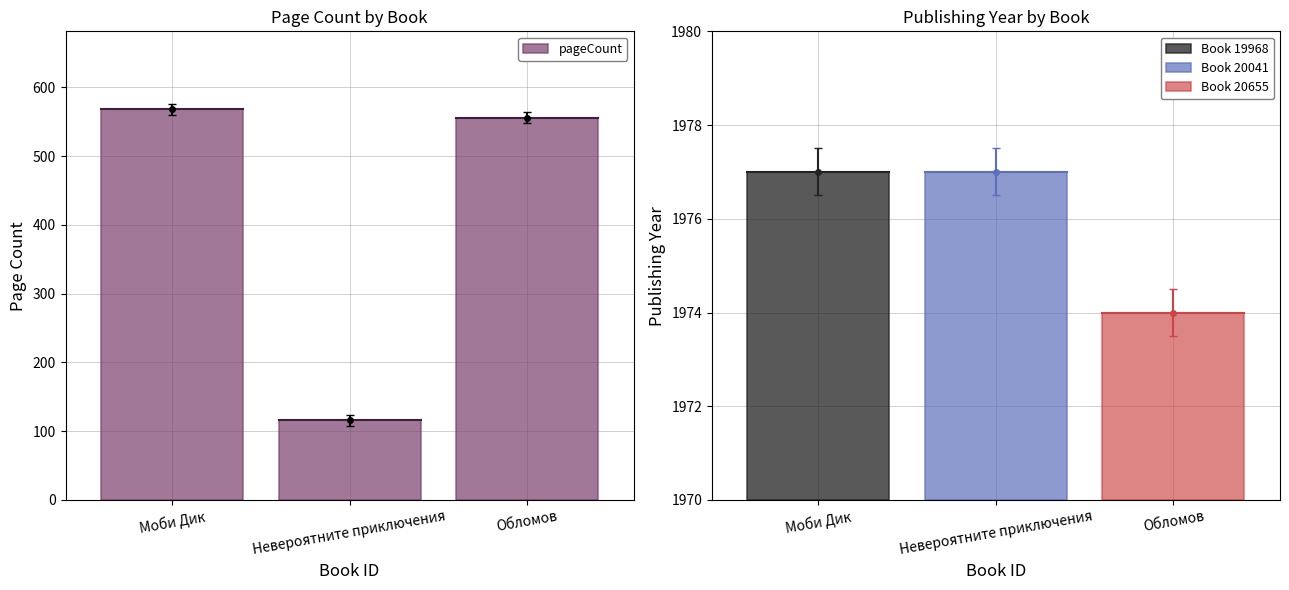

Rank the categories by value from highest to lowest.

Моби Дик, Обломов, Невероятните приключения